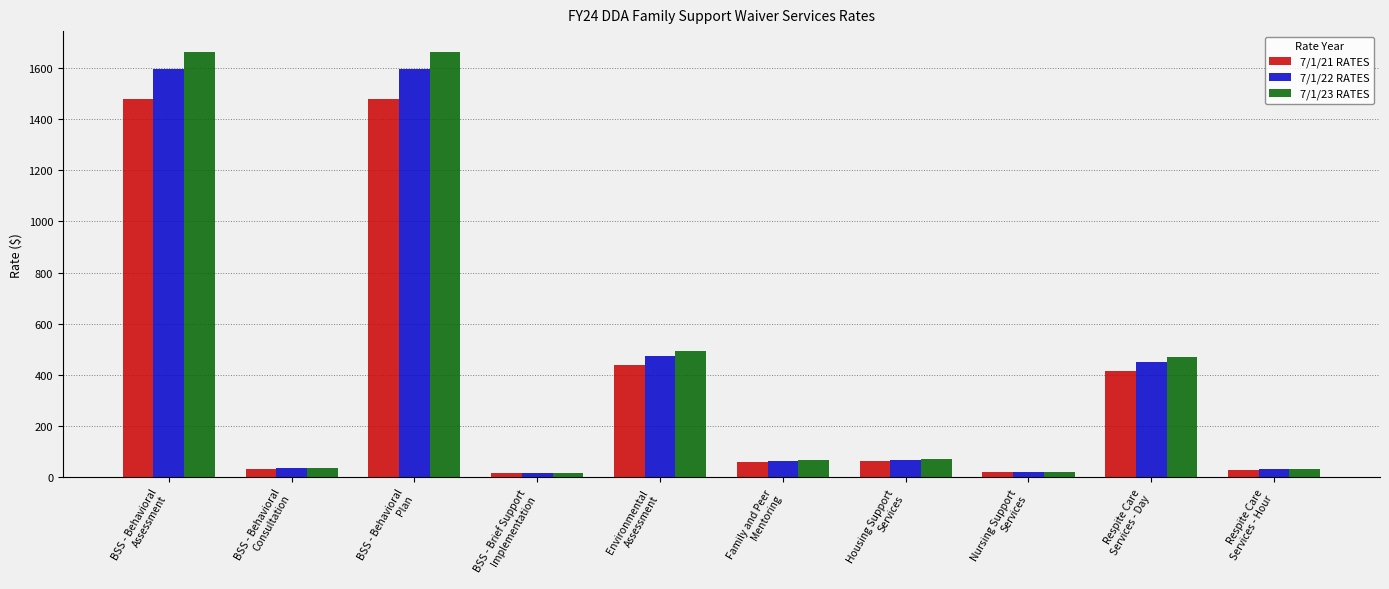

What is the maximum value shown in the chart?

1659.6